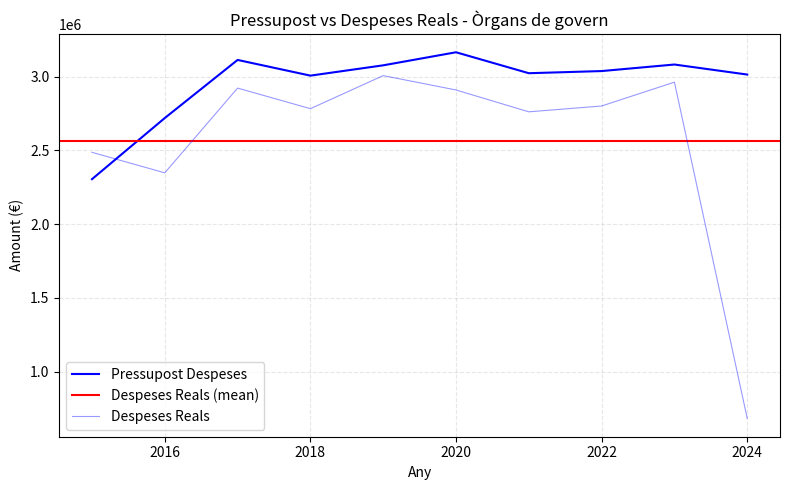

The Despeses Reals series shows 2486673.7 at 2015. True or false?

True